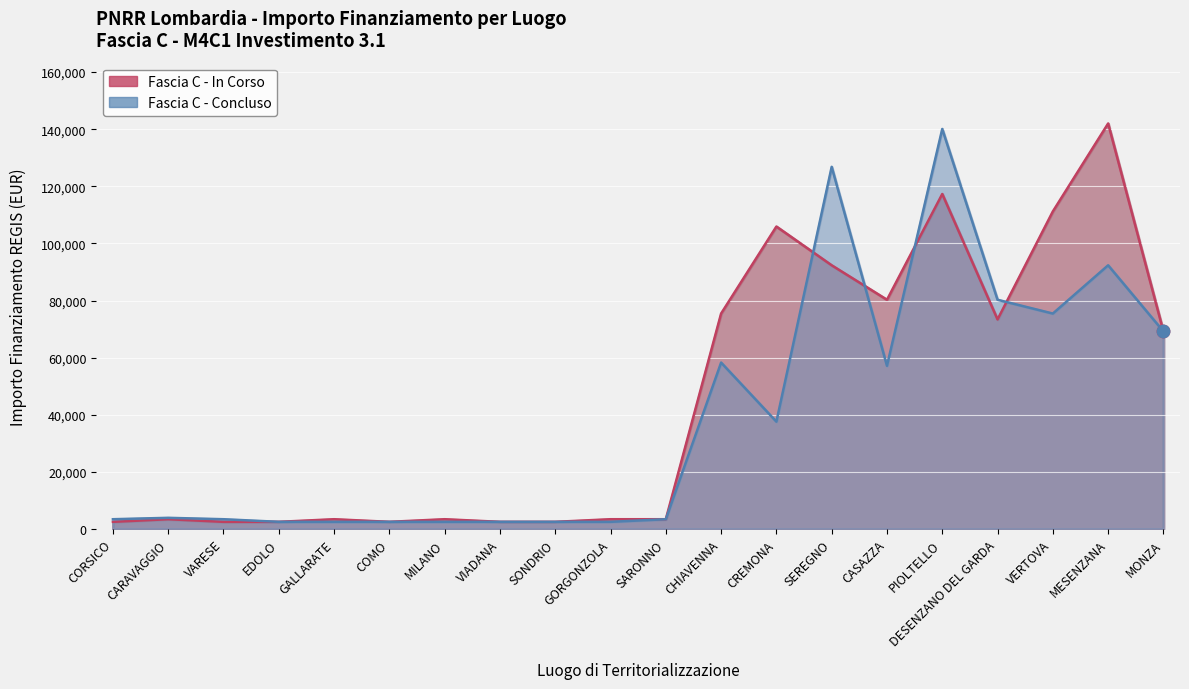

At which category is the sum across all series the highest?

PIOLTELLO